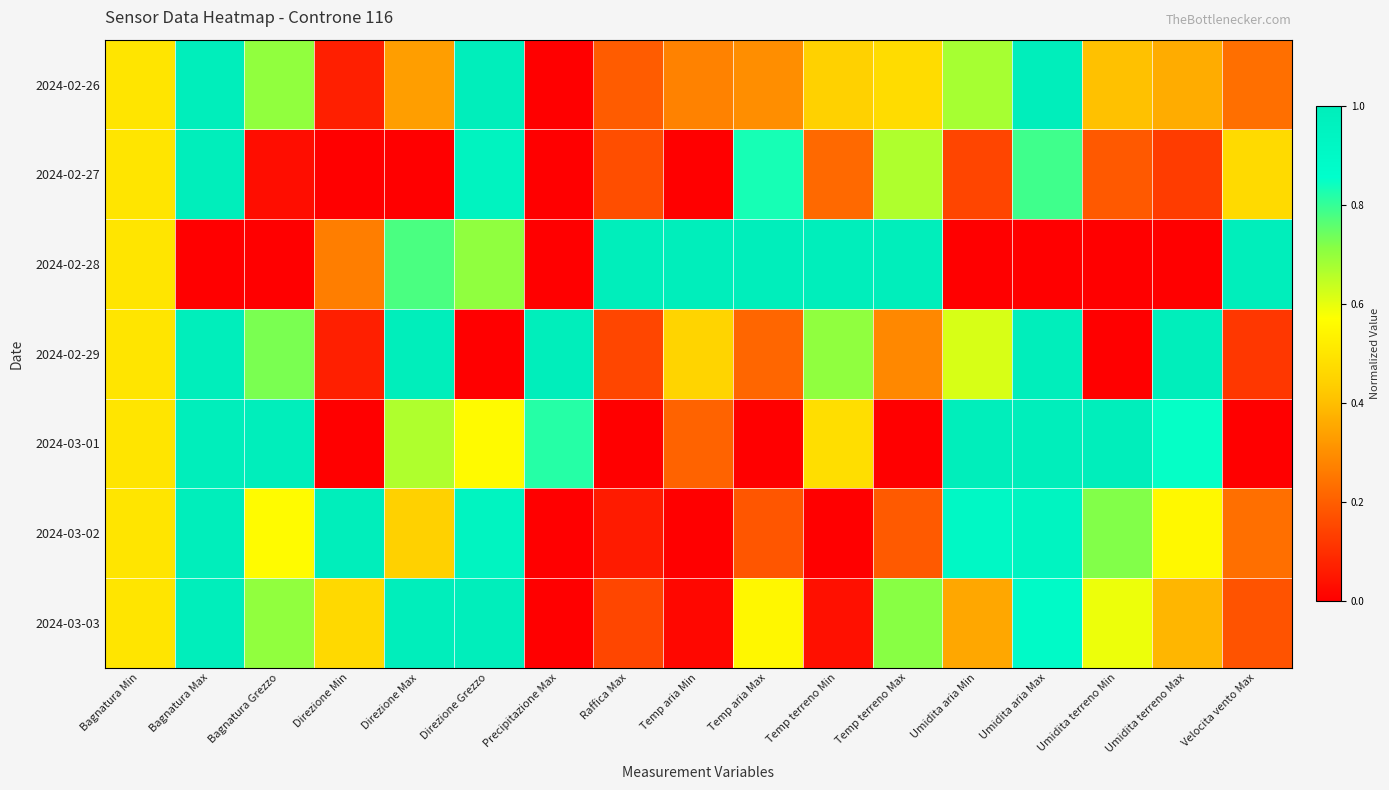

How many series are shown in this chart?

7